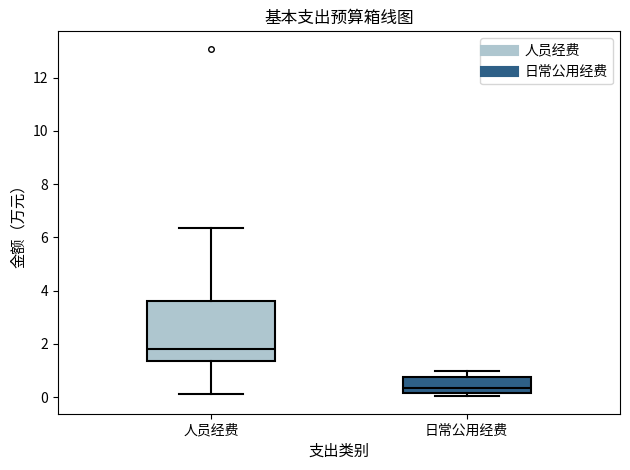

Comparing the boxes themselves (not the whiskers), which one is the tallest?

人员经费